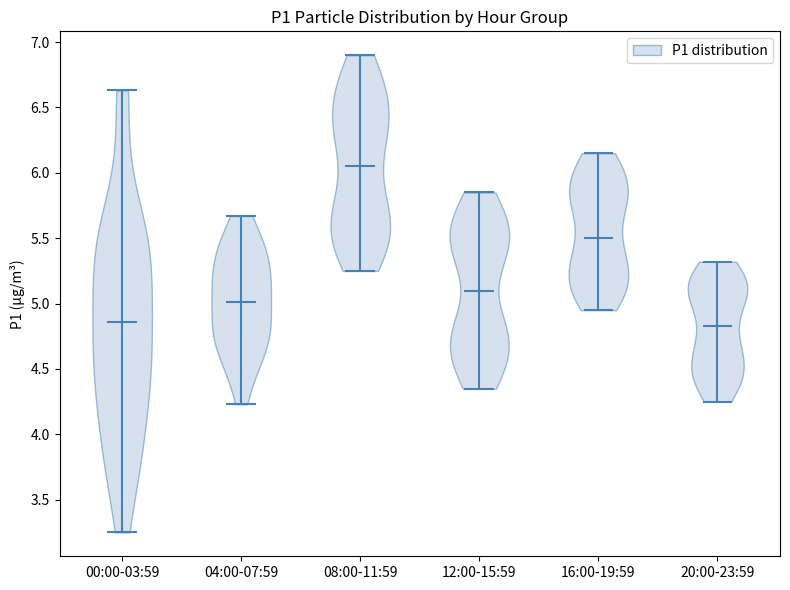

Where does the median line of the violin for 16:00-19:59 sit on the y-axis? The values are not printed on the chart, so give them approximately, as read against the axis.

5.50